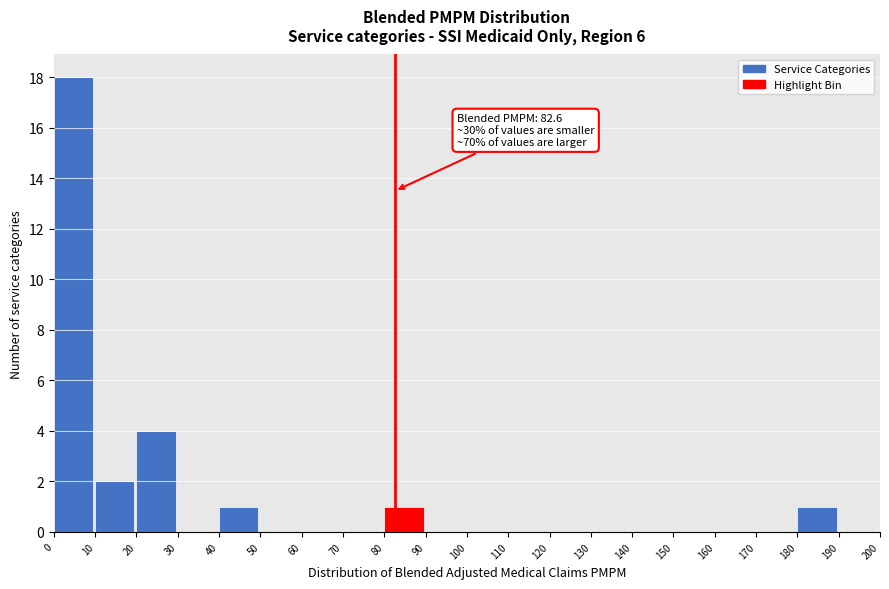

Which range on the x-axis has the tallest bar?

0 to 10